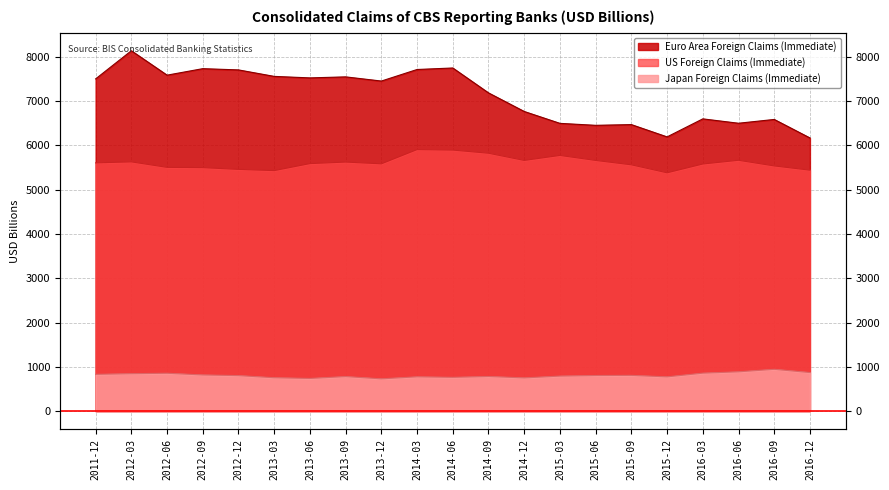

Rank the series by their maximum value, from highest to lowest.

Euro Area Foreign Claims (Immediate), US Foreign Claims (Immediate), Japan Foreign Claims (Immediate)